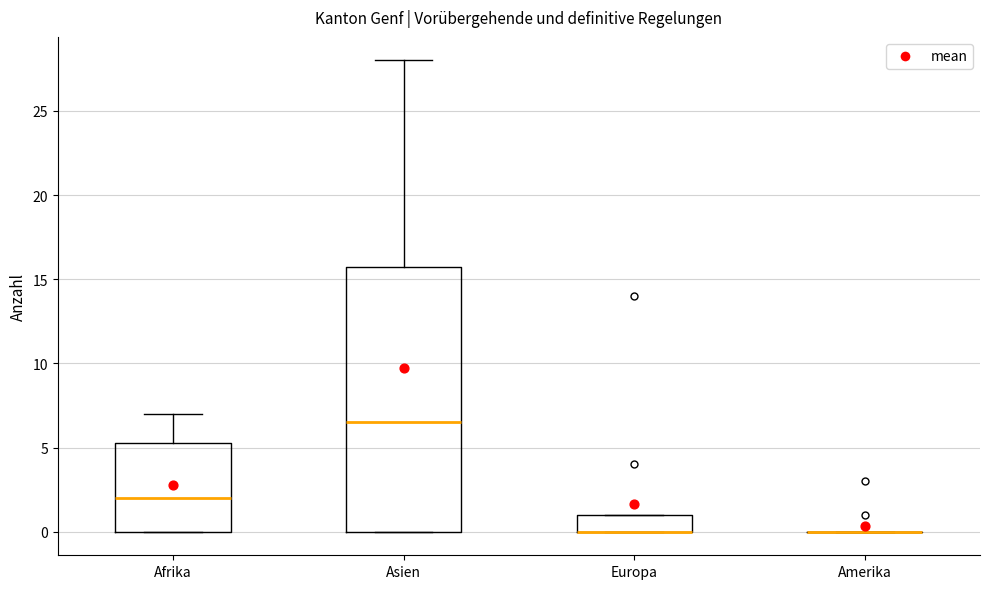

Which box is the tallest, from its lower edge to its upper edge?

Asien